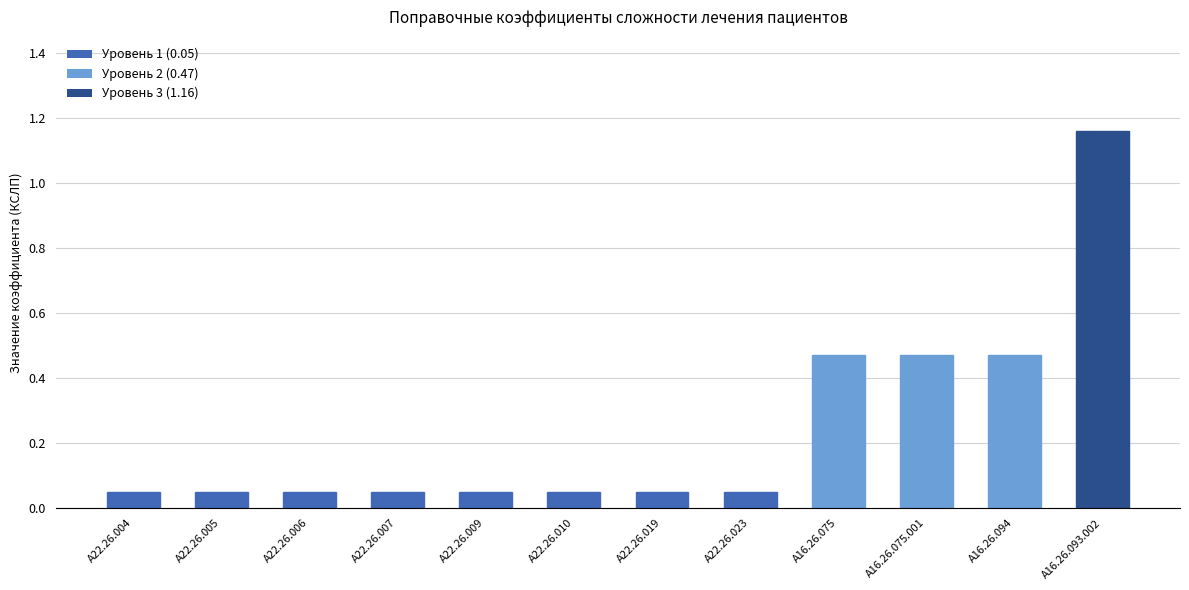

At which category does the chart reach its peak across all series?

A16.26.093.002